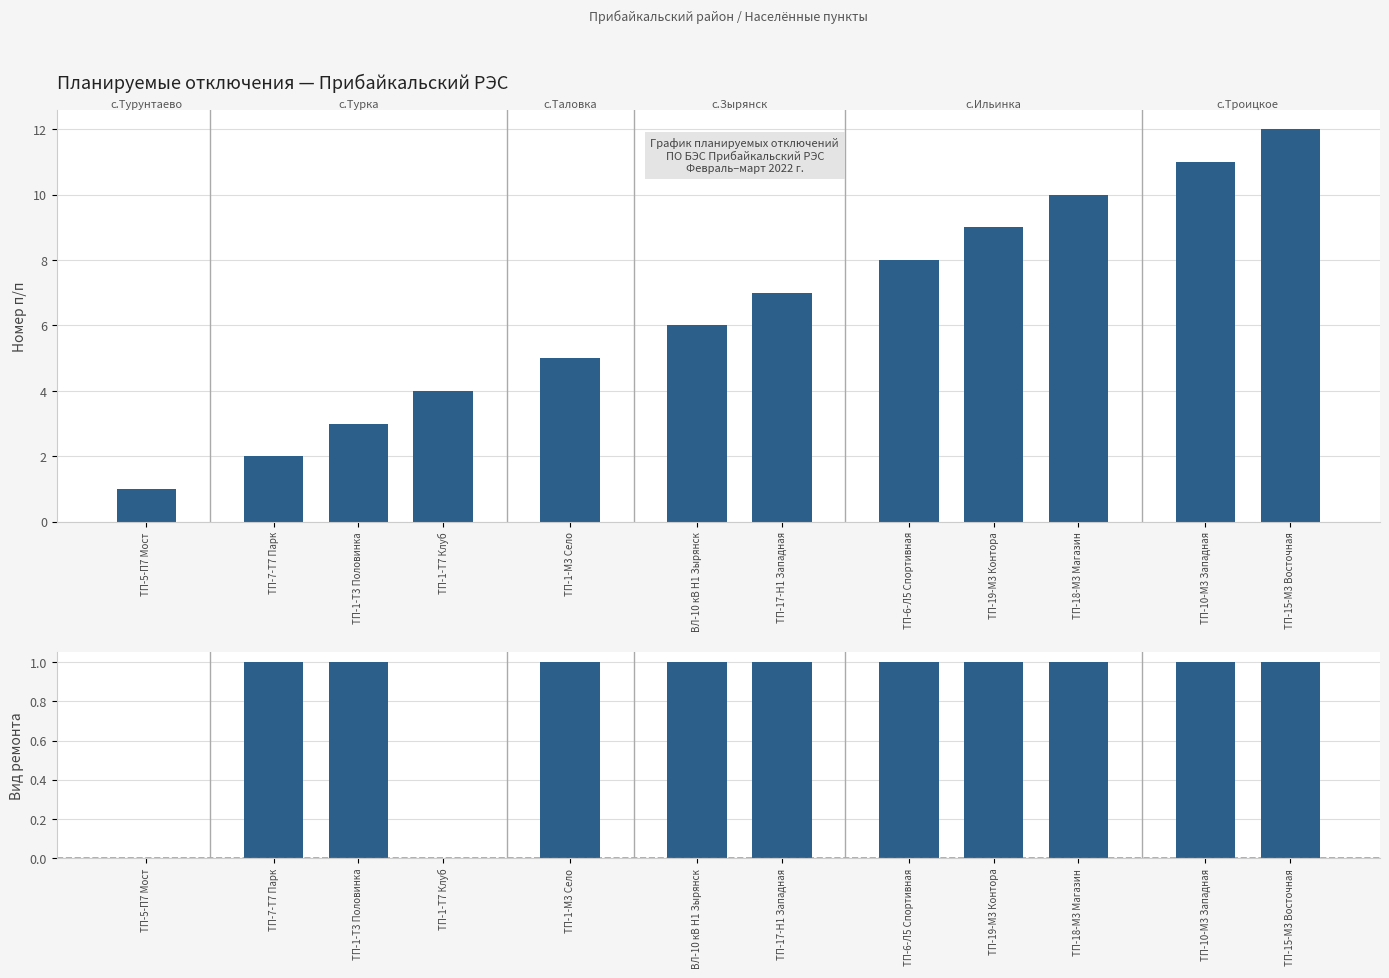

Does the chart contain any negative values?

No